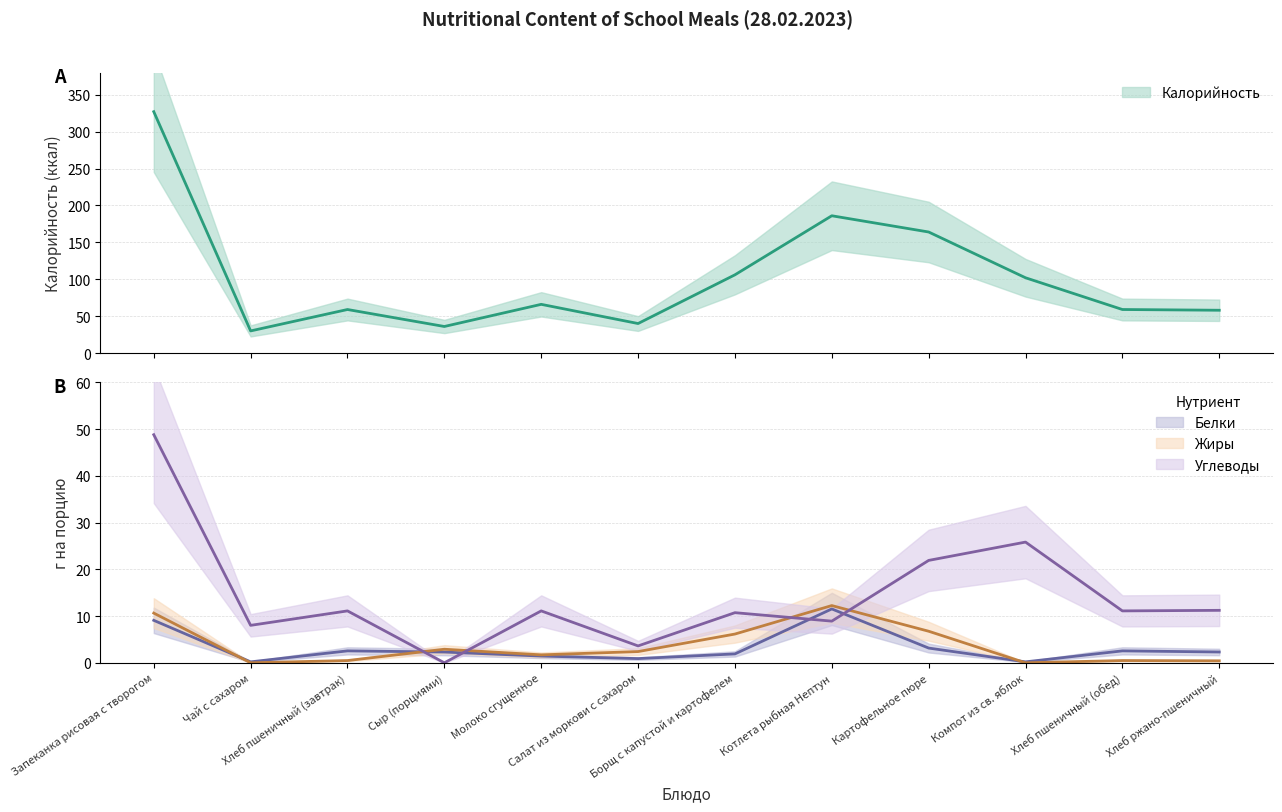

Does the chart have visible grid lines?

Yes